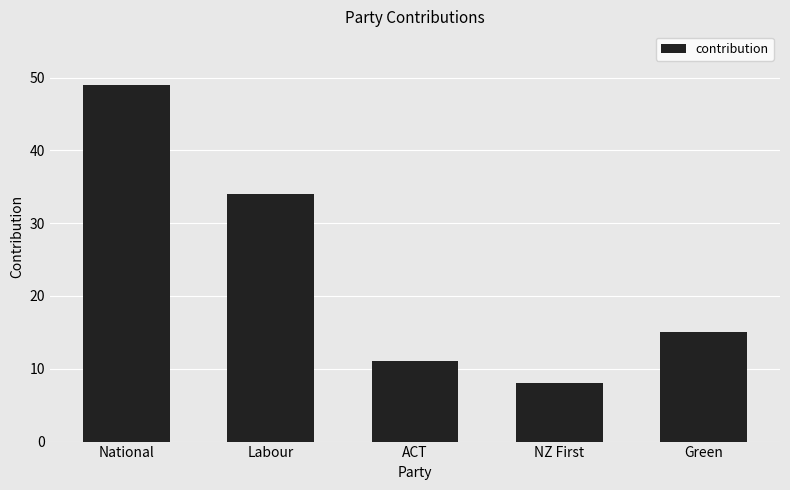

How many data points are less than 15?

2